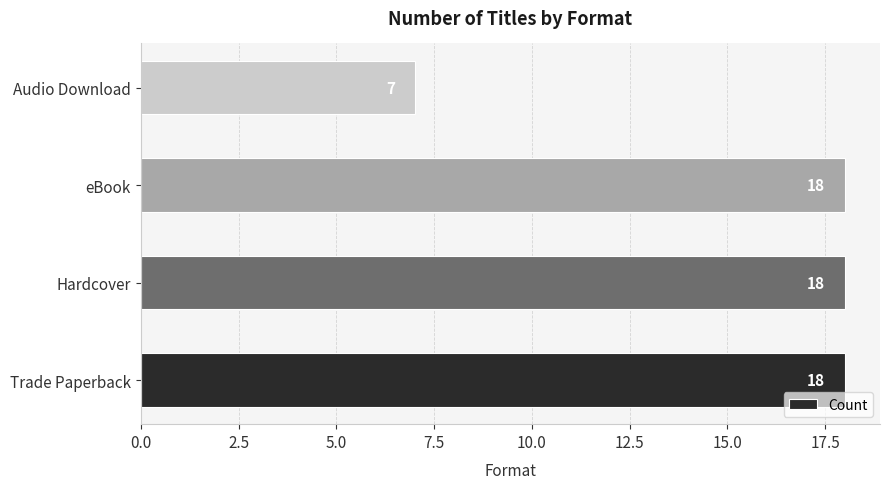

The chart shows a value of 3 at Audio Download. True or false?

False